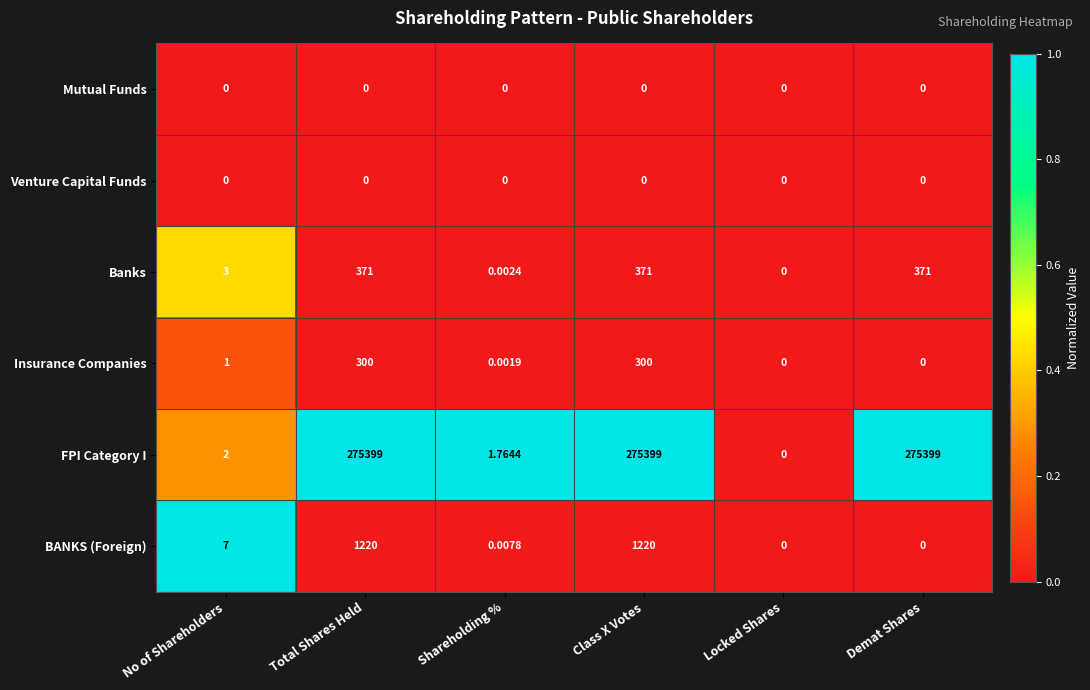

At which label is Insurance Companies closest to 150?

No of Shareholders